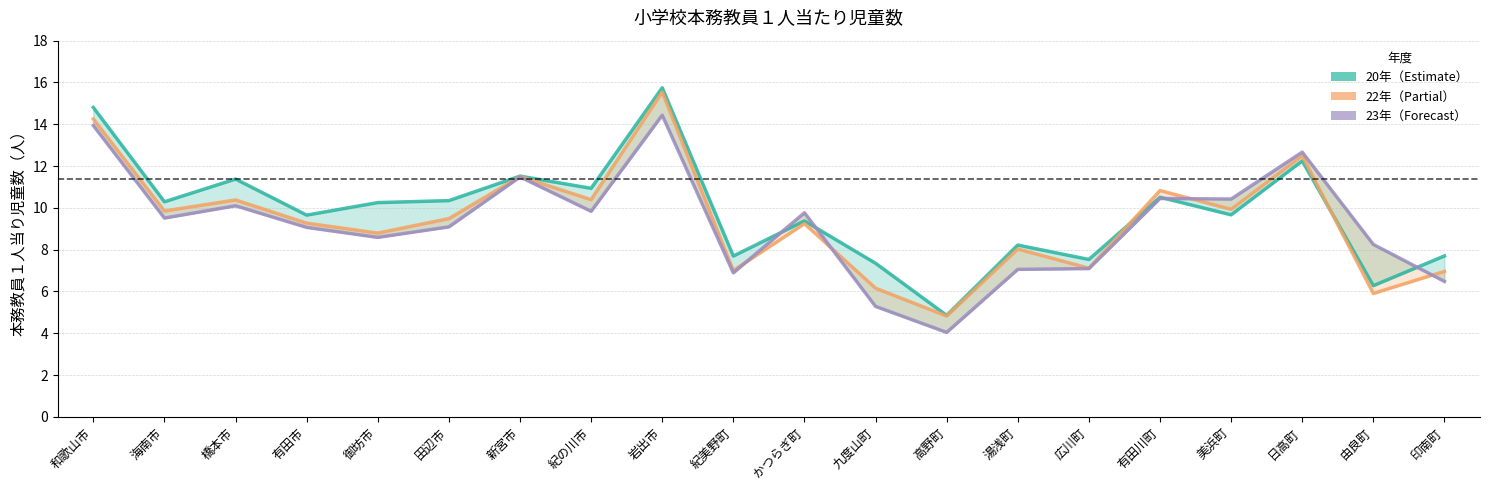

Read the 20年 value at 御坊市.

10.3